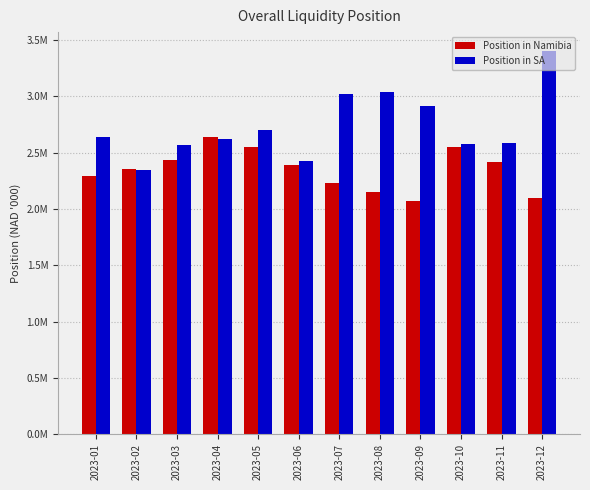

At which category does the chart reach its peak across all series?

2023-12